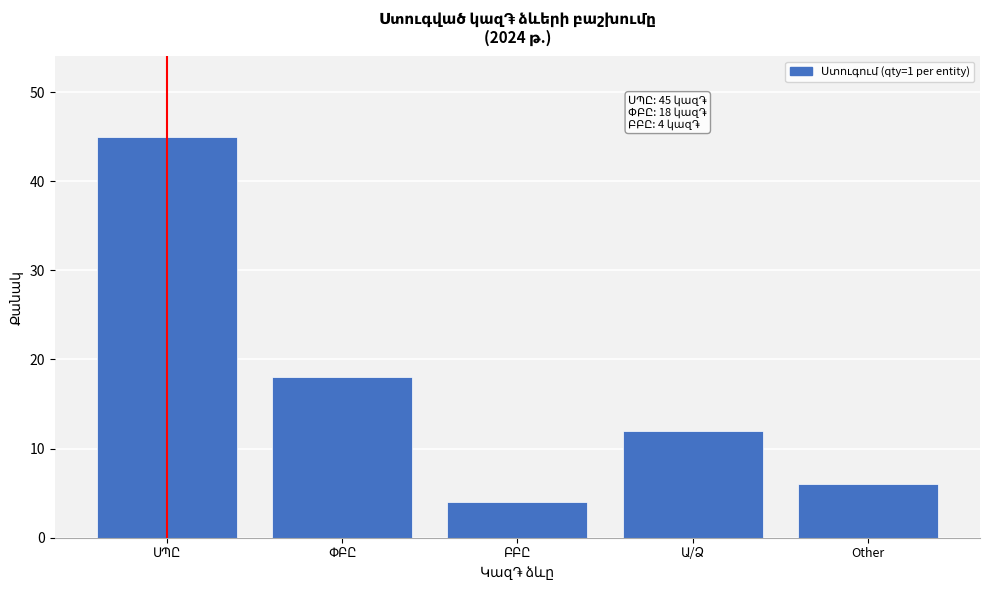

Reading right to left, what are all the values shown in this chart?

6	12	4	18	45